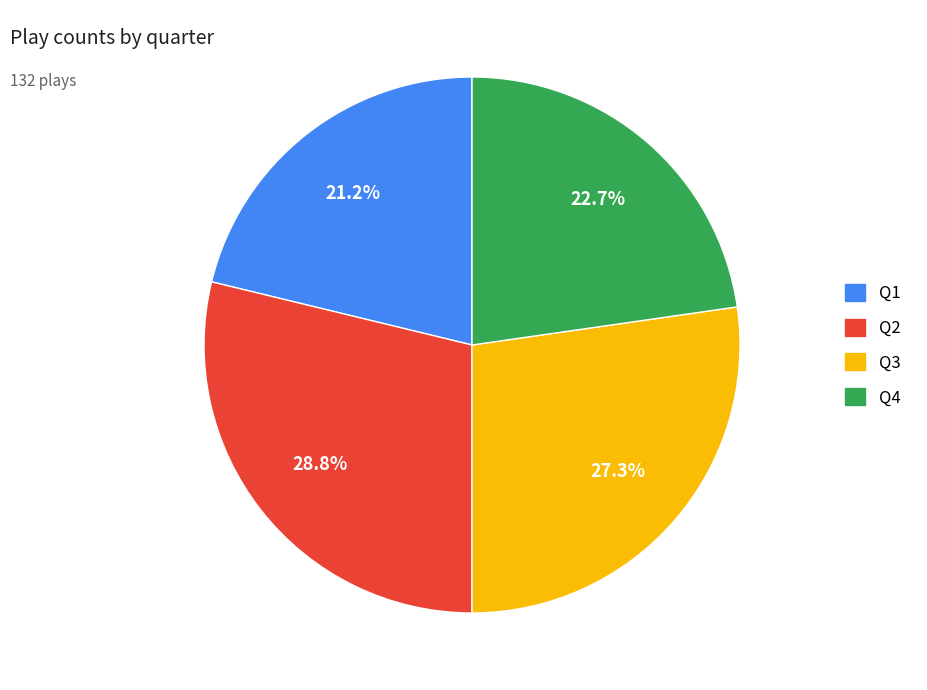

Is it true that Q4 is 23% of the pie?

True